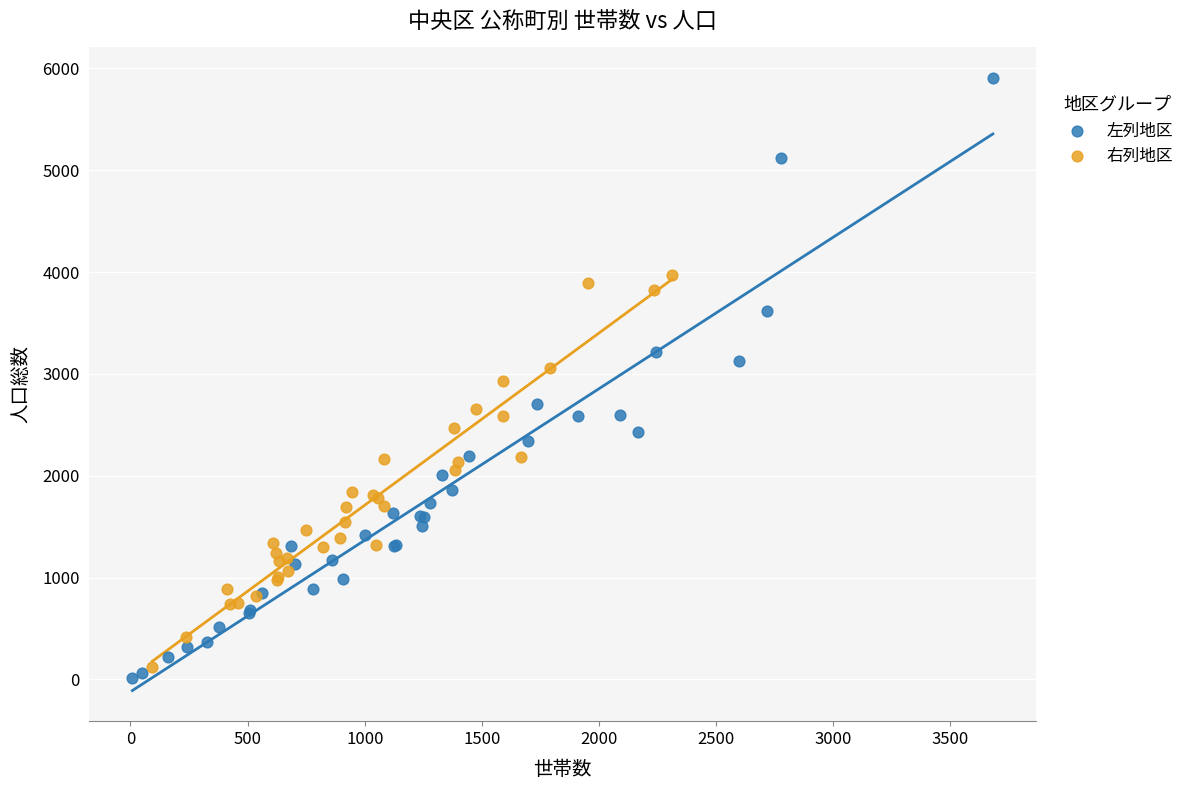

Which series has the largest Y range (max minus min)?

左列地区